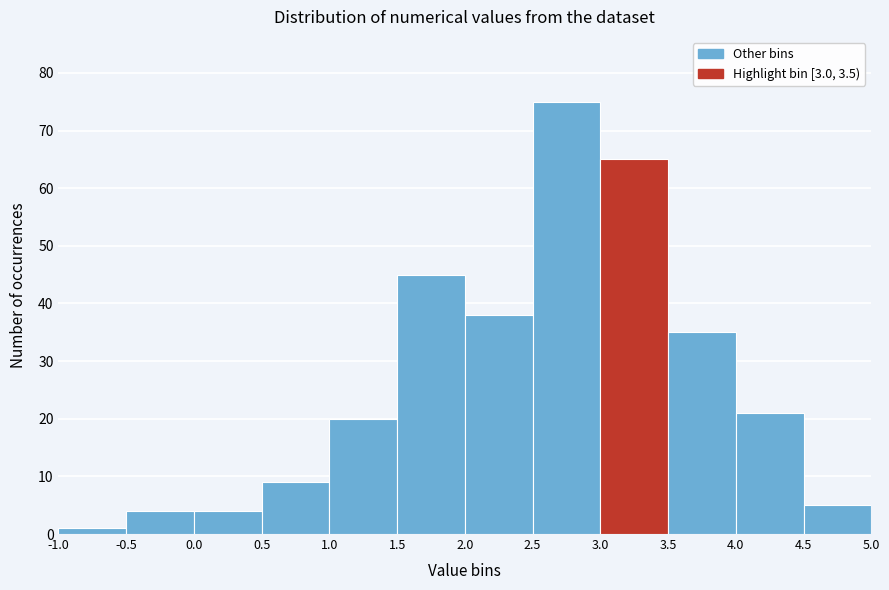

Reading left to right, list every bar in this chart as the range it spans on the x-axis followed by its height. The values are not printed on the chart, so give them approximately, as read against the axis.

-1.0 to -0.5: 1
-0.5 to 0.0: 4
0.0 to 0.5: 4
0.5 to 1.0: 9
1.0 to 1.5: 20
1.5 to 2.0: 45
2.0 to 2.5: 38
2.5 to 3.0: 75
3.0 to 3.5: 65
3.5 to 4.0: 35
4.0 to 4.5: 21
4.5 to 5.0: 5